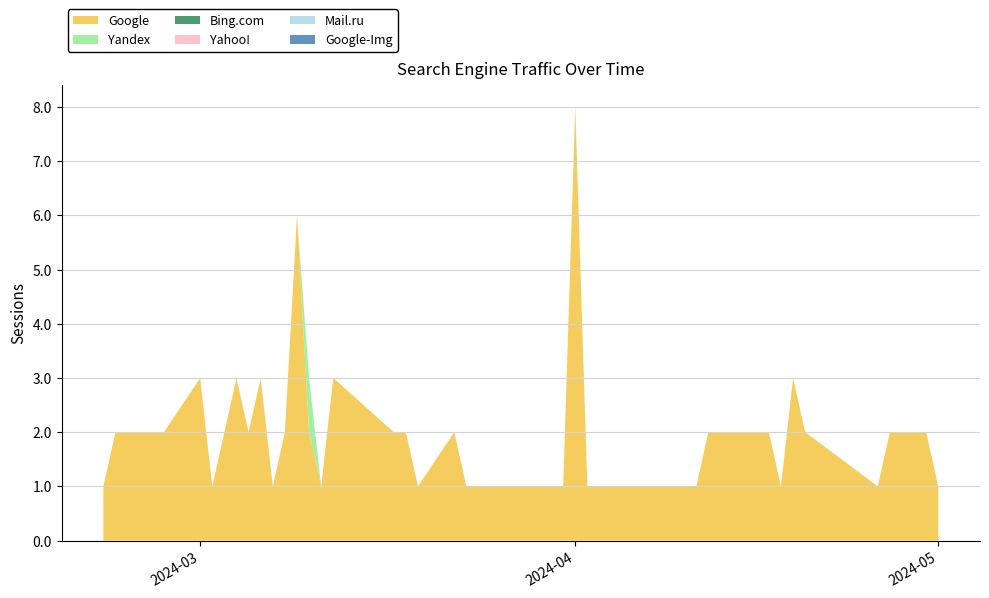

Reading left to right, list all the values displayed in this chart.

Google: 2024-05-01=1	2024-04-30=2	2024-04-27=2	2024-04-26=1	2024-04-20=2	2024-04-19=3	2024-04-18=1	2024-04-17=2	2024-04-16=2	2024-04-14=2	2024-04-12=2	2024-04-11=1	2024-04-08=1	2024-04-05=1	2024-04-04=1	2024-04-03=1	2024-04-02=1	2024-04-01=8	2024-03-31=1	2024-03-28=1	2024-03-23=1	2024-03-22=2	2024-03-19=1	2024-03-18=2	2024-03-17=2	2024-03-12=3	2024-03-11=1	2024-03-10=2	2024-03-09=6	2024-03-08=2	2024-03-07=1	2024-03-06=3	2024-03-05=2	2024-03-04=3	2024-03-02=1	2024-03-01=3	2024-02-27=2	2024-02-25=2	2024-02-23=2	2024-02-22=1
Yandex: 2024-05-01=0	2024-04-30=0	2024-04-27=0	2024-04-26=0	2024-04-20=0	2024-04-19=0	2024-04-18=0	2024-04-17=0	2024-04-16=0	2024-04-14=0	2024-04-12=0	2024-04-11=0	2024-04-08=0	2024-04-05=0	2024-04-04=0	2024-04-03=0	2024-04-02=0	2024-04-01=0	2024-03-31=0	2024-03-28=0	2024-03-23=0	2024-03-22=0	2024-03-19=0	2024-03-18=0	2024-03-17=0	2024-03-12=0	2024-03-11=0	2024-03-10=1	2024-03-09=0	2024-03-08=0	2024-03-07=0	2024-03-06=0	2024-03-05=0	2024-03-04=0	2024-03-02=0	2024-03-01=0	2024-02-27=0	2024-02-25=0	2024-02-23=0	2024-02-22=0
Bing.com: 2024-05-01=0	2024-04-30=0	2024-04-27=0	2024-04-26=0	2024-04-20=0	2024-04-19=0	2024-04-18=0	2024-04-17=0	2024-04-16=0	2024-04-14=0	2024-04-12=0	2024-04-11=0	2024-04-08=0	2024-04-05=0	2024-04-04=0	2024-04-03=0	2024-04-02=0	2024-04-01=0	2024-03-31=0	2024-03-28=0	2024-03-23=0	2024-03-22=0	2024-03-19=0	2024-03-18=0	2024-03-17=0	2024-03-12=0	2024-03-11=0	2024-03-10=0	2024-03-09=0	2024-03-08=0	2024-03-07=0	2024-03-06=0	2024-03-05=0	2024-03-04=0	2024-03-02=0	2024-03-01=0	2024-02-27=0	2024-02-25=0	2024-02-23=0	2024-02-22=0
Yahoo!: 2024-05-01=0	2024-04-30=0	2024-04-27=0	2024-04-26=0	2024-04-20=0	2024-04-19=0	2024-04-18=0	2024-04-17=0	2024-04-16=0	2024-04-14=0	2024-04-12=0	2024-04-11=0	2024-04-08=0	2024-04-05=0	2024-04-04=0	2024-04-03=0	2024-04-02=0	2024-04-01=0	2024-03-31=0	2024-03-28=0	2024-03-23=0	2024-03-22=0	2024-03-19=0	2024-03-18=0	2024-03-17=0	2024-03-12=0	2024-03-11=0	2024-03-10=0	2024-03-09=0	2024-03-08=0	2024-03-07=0	2024-03-06=0	2024-03-05=0	2024-03-04=0	2024-03-02=0	2024-03-01=0	2024-02-27=0	2024-02-25=0	2024-02-23=0	2024-02-22=0
Mail.ru: 2024-05-01=0	2024-04-30=0	2024-04-27=0	2024-04-26=0	2024-04-20=0	2024-04-19=0	2024-04-18=0	2024-04-17=0	2024-04-16=0	2024-04-14=0	2024-04-12=0	2024-04-11=0	2024-04-08=0	2024-04-05=0	2024-04-04=0	2024-04-03=0	2024-04-02=0	2024-04-01=0	2024-03-31=0	2024-03-28=0	2024-03-23=0	2024-03-22=0	2024-03-19=0	2024-03-18=0	2024-03-17=0	2024-03-12=0	2024-03-11=0	2024-03-10=0	2024-03-09=0	2024-03-08=0	2024-03-07=0	2024-03-06=0	2024-03-05=0	2024-03-04=0	2024-03-02=0	2024-03-01=0	2024-02-27=0	2024-02-25=0	2024-02-23=0	2024-02-22=0
Google-Img: 2024-05-01=0	2024-04-30=0	2024-04-27=0	2024-04-26=0	2024-04-20=0	2024-04-19=0	2024-04-18=0	2024-04-17=0	2024-04-16=0	2024-04-14=0	2024-04-12=0	2024-04-11=0	2024-04-08=0	2024-04-05=0	2024-04-04=0	2024-04-03=0	2024-04-02=0	2024-04-01=0	2024-03-31=0	2024-03-28=0	2024-03-23=0	2024-03-22=0	2024-03-19=0	2024-03-18=0	2024-03-17=0	2024-03-12=0	2024-03-11=0	2024-03-10=0	2024-03-09=0	2024-03-08=0	2024-03-07=0	2024-03-06=0	2024-03-05=0	2024-03-04=0	2024-03-02=0	2024-03-01=0	2024-02-27=0	2024-02-25=0	2024-02-23=0	2024-02-22=0